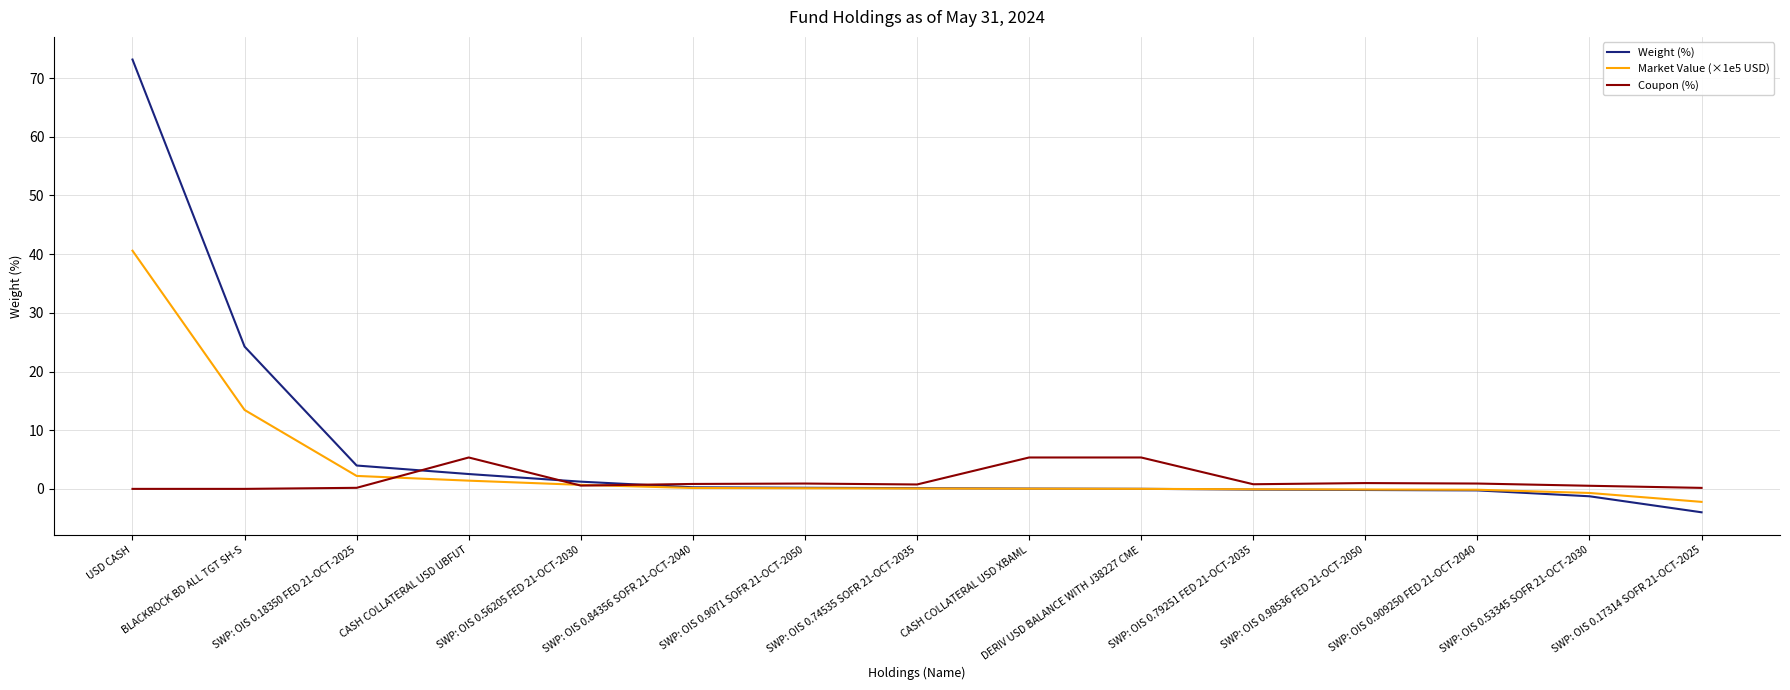

At which category is the sum across all series the highest?

USD CASH